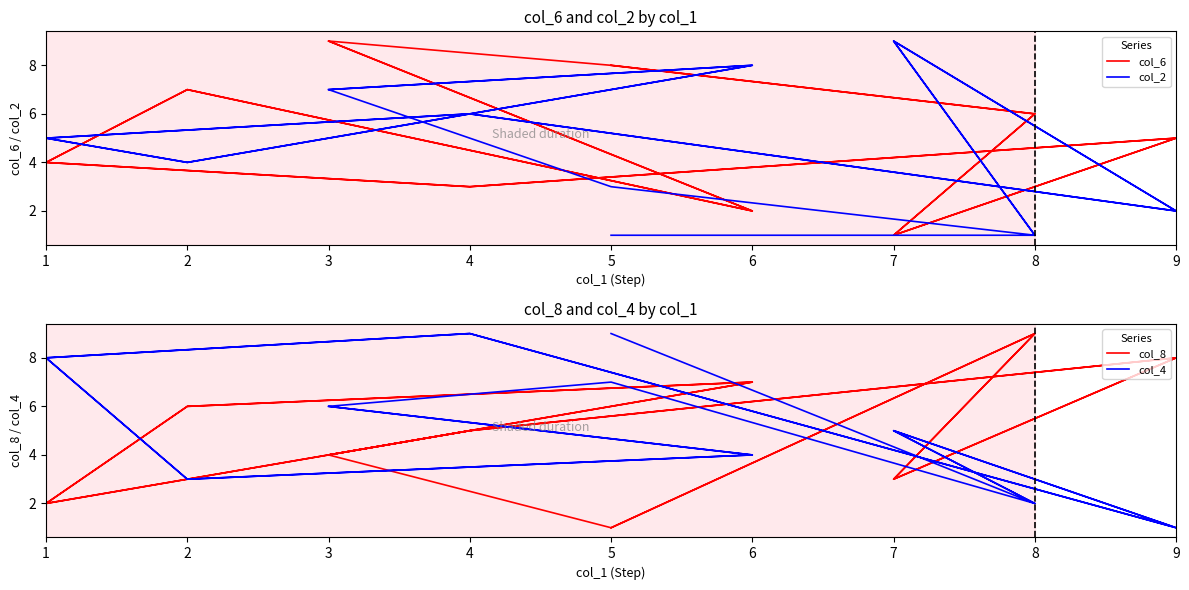

Where is the first local maximum for col_4?

7